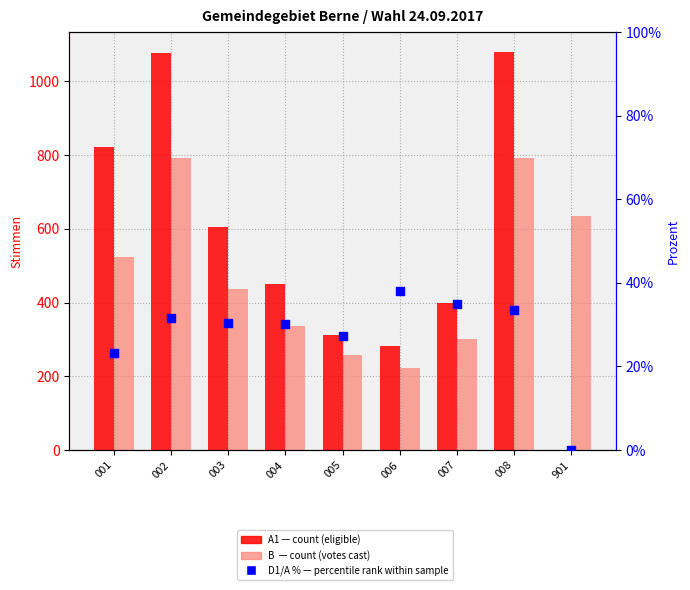

Is the value of D1/A % (percentile rank within sample) at 008 greater than the value of A1 (eligible voters) at 008?

No